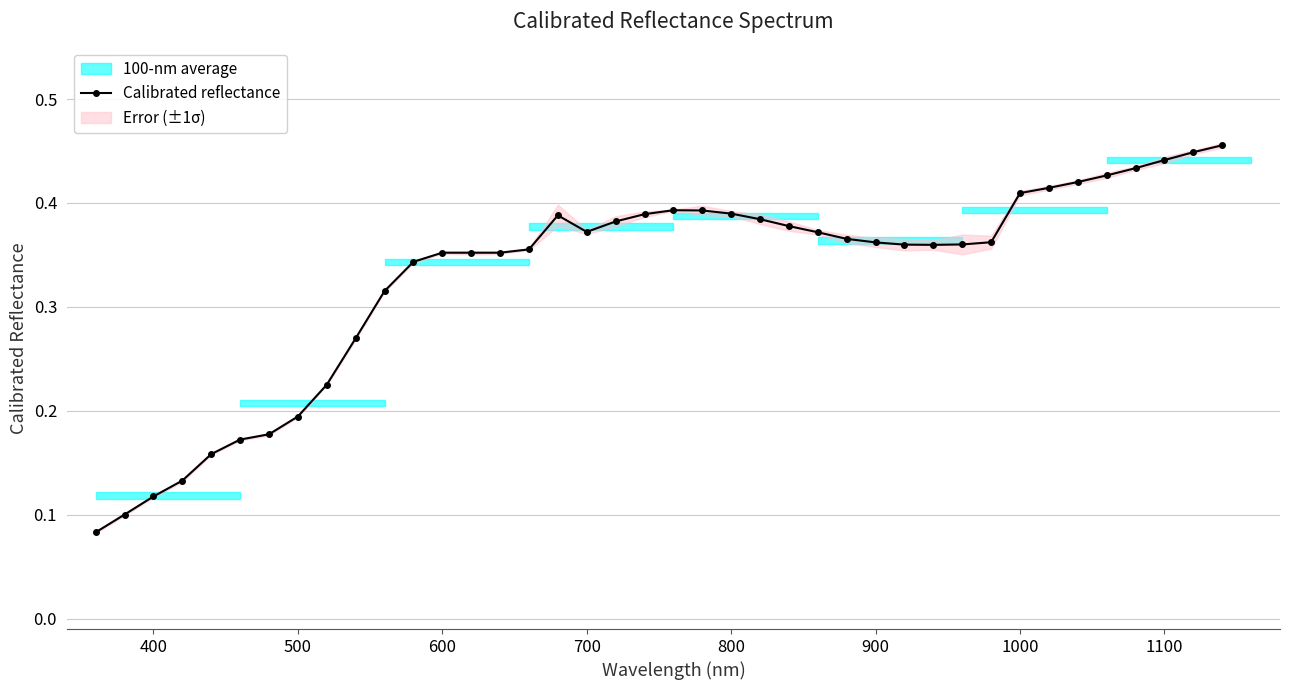

Count the Calibrated reflectance values in the range 0 to 1.

40